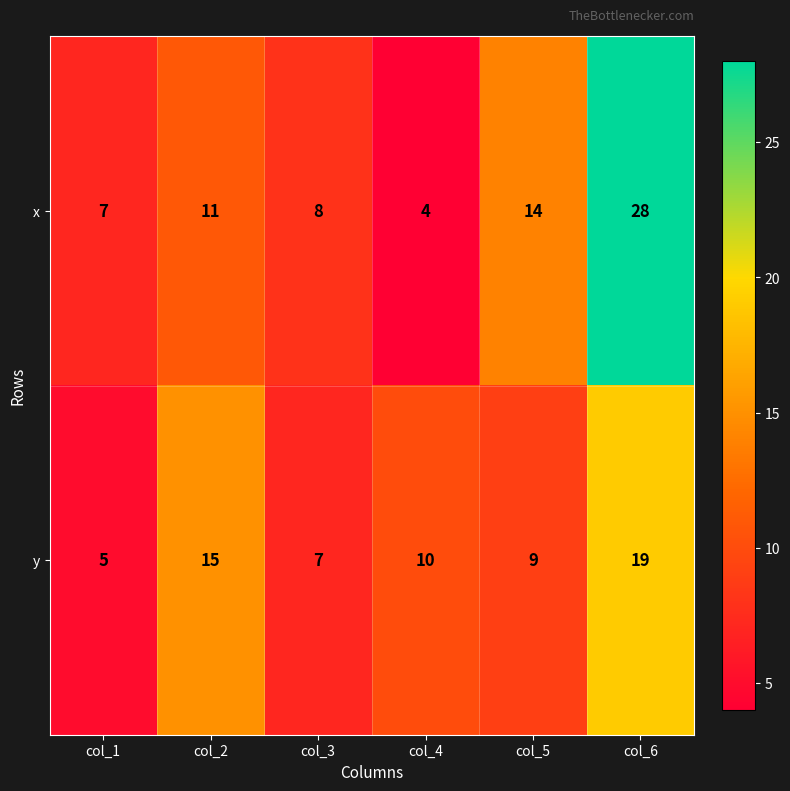

Rank the series by their maximum value, from highest to lowest.

x, y